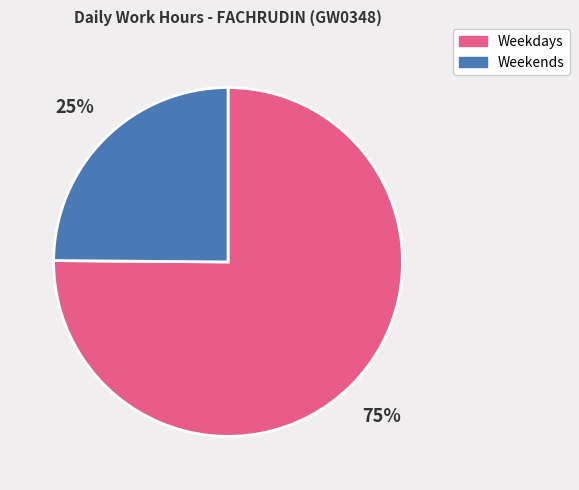

Is there any slice that represents more than half of the pie?

Yes